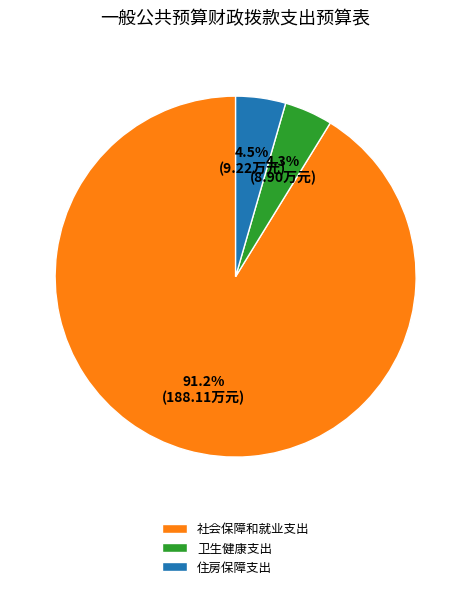

Combined, do 住房保障支出 and 社会保障和就业支出 account for over 50%?

Yes